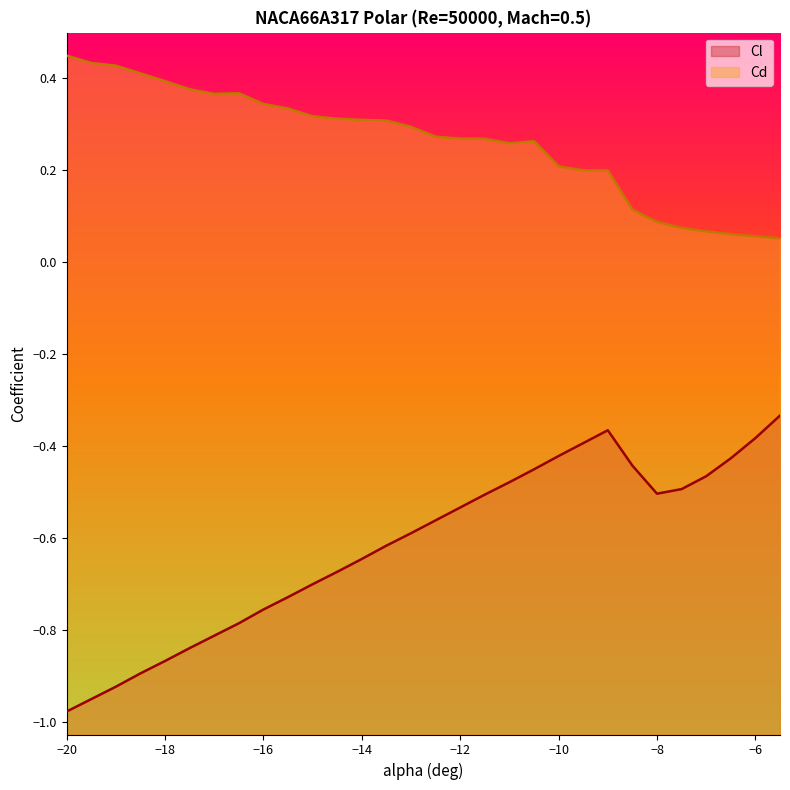

The Cd series shows 0.5 at -16.5. True or false?

False